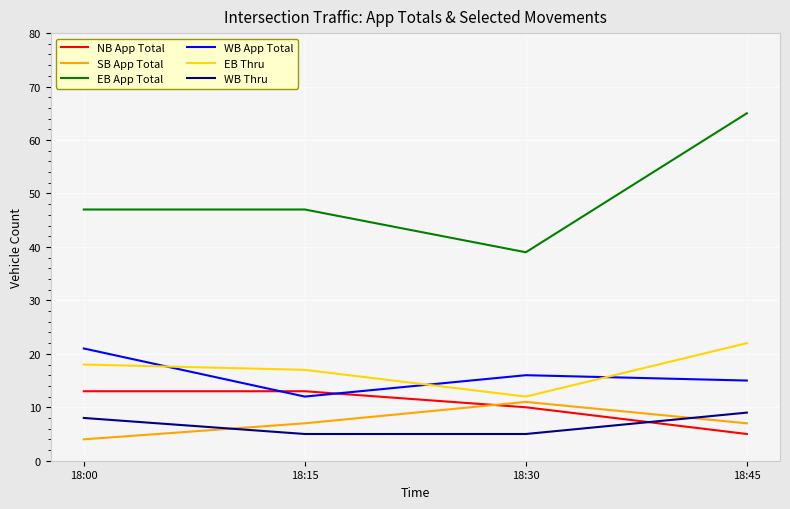

Does the chart display data point markers on the line(s)?

No